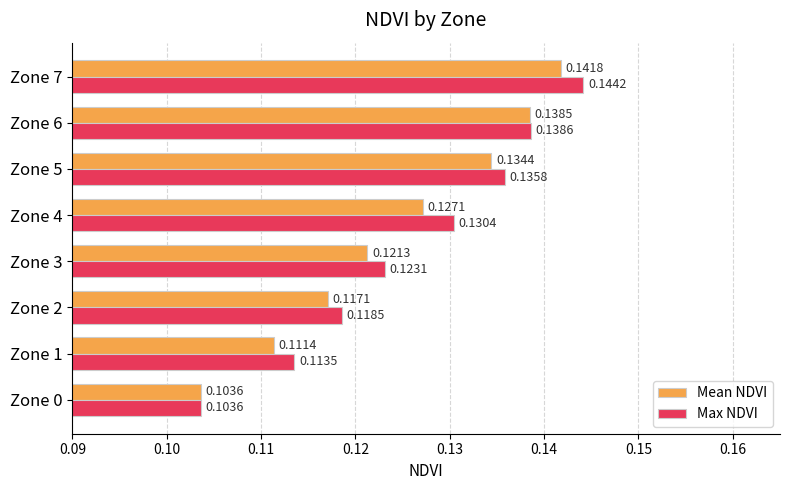

At which category is the sum across all series the highest?

Zone 7